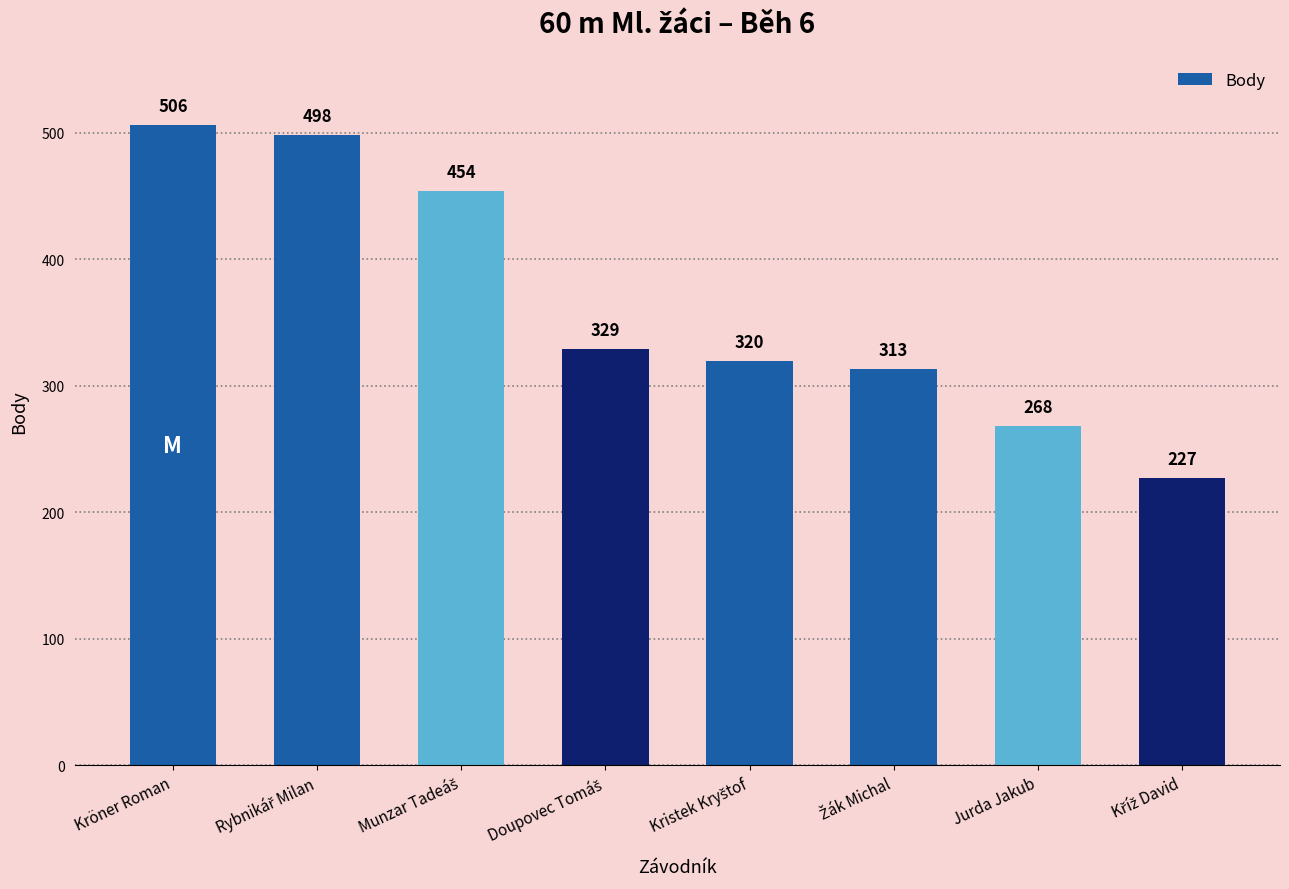

Is it true that the value at Jurda Jakub is 87?

False